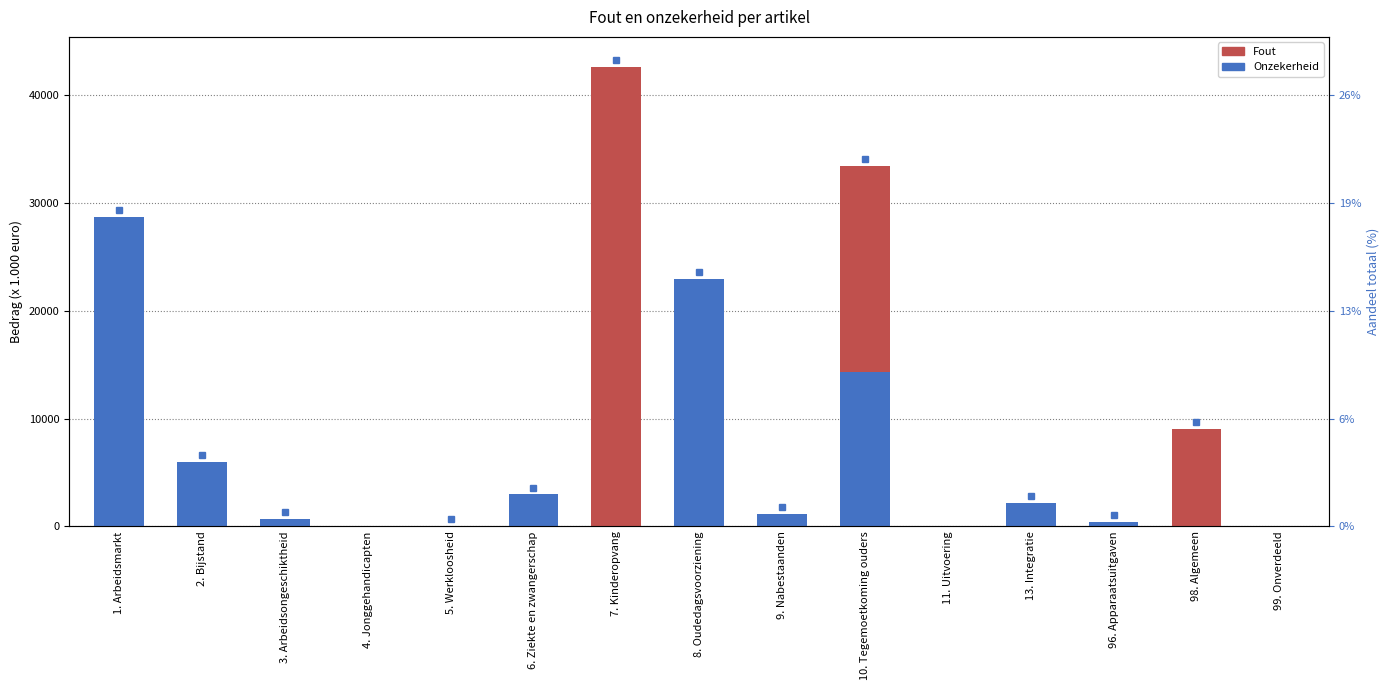

The value of Onzekerheid at 99. Onverdeeld is 0. True or false?

True